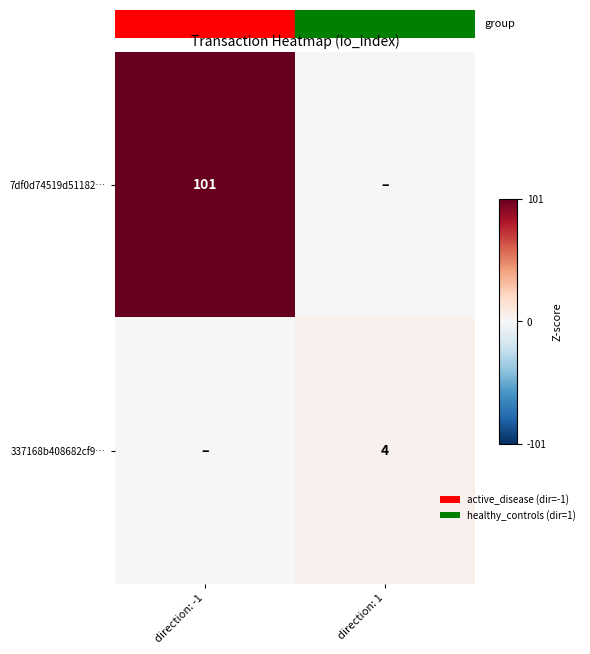

Count the number of data series in this chart.

2